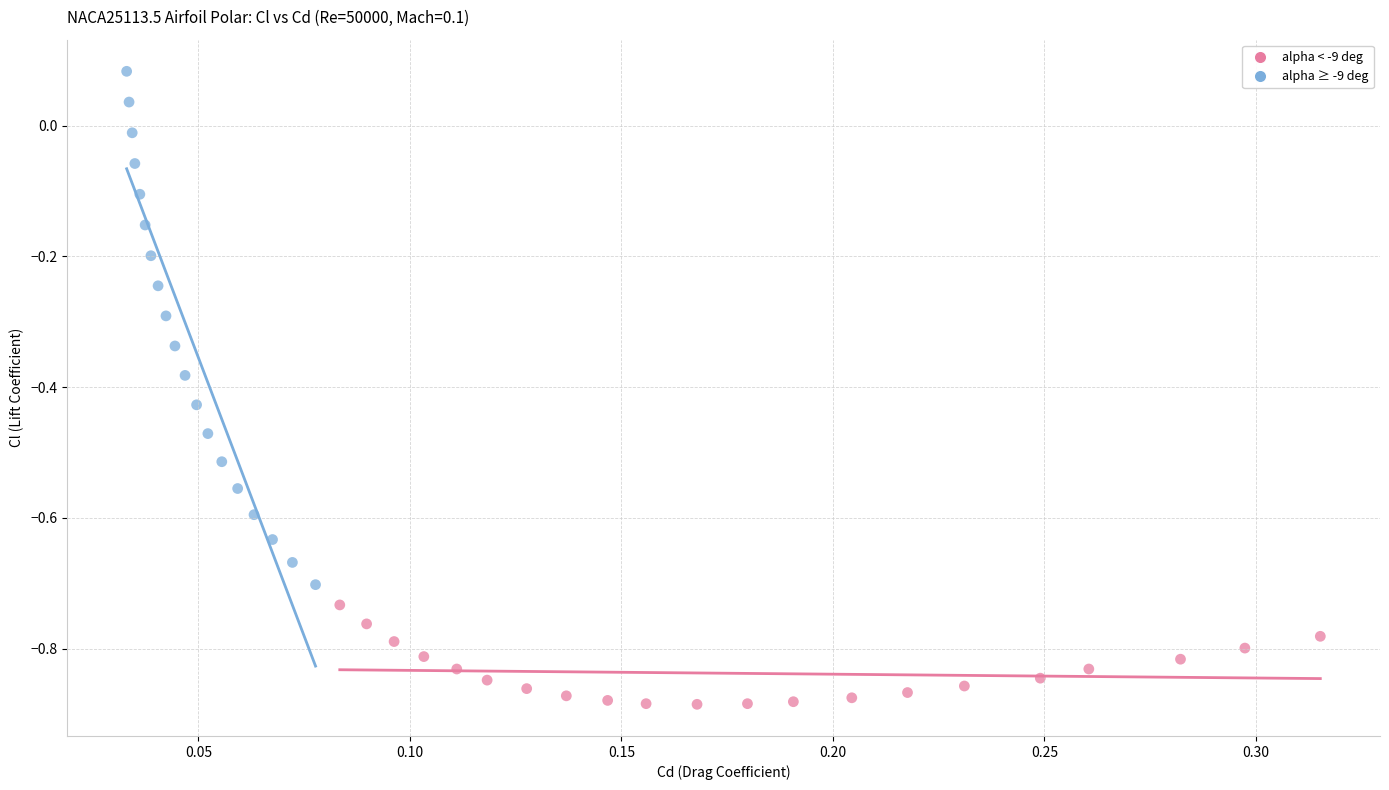

Which series reaches the maximum Y coordinate?

alpha ≥ -9 deg